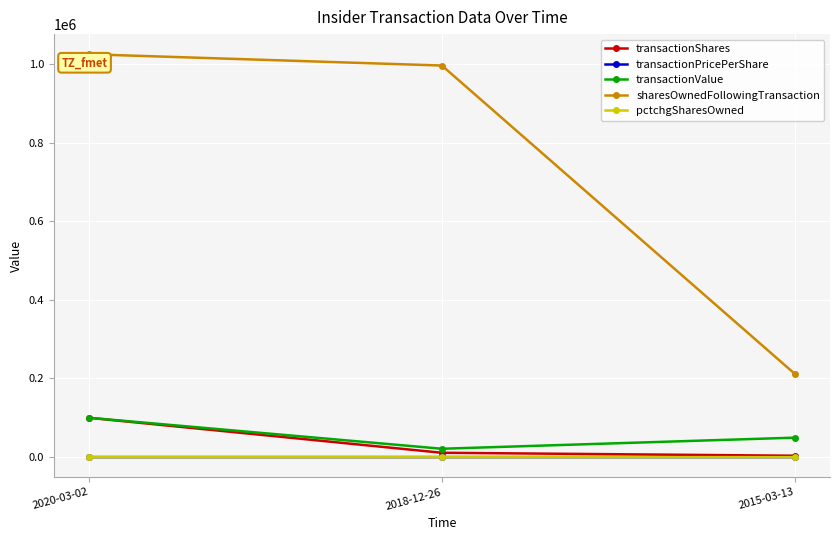

Rank the categories by sharesOwnedFollowingTransaction value from highest to lowest.

2020-03-02, 2018-12-26, 2015-03-13